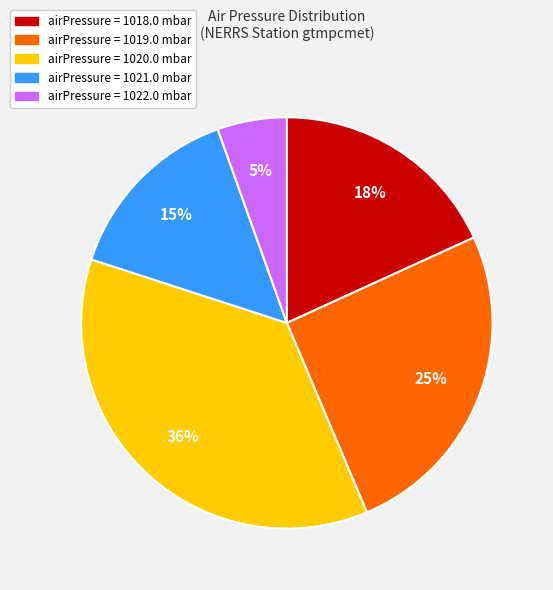

Is there any slice that represents more than half of the pie?

No